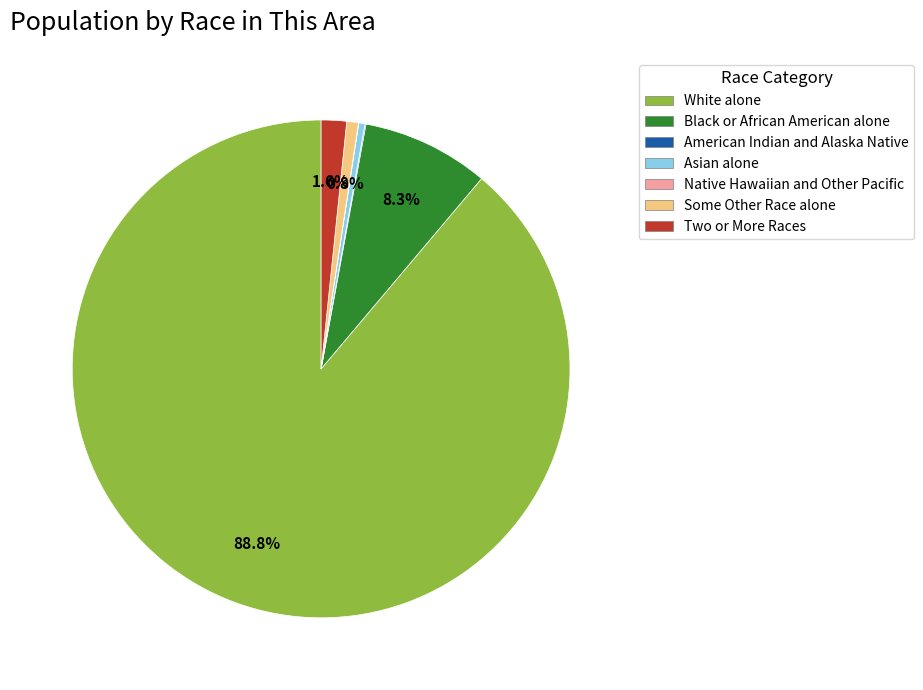

Combined, what portion of the pie is Black or African American alone and White alone?

97.1%